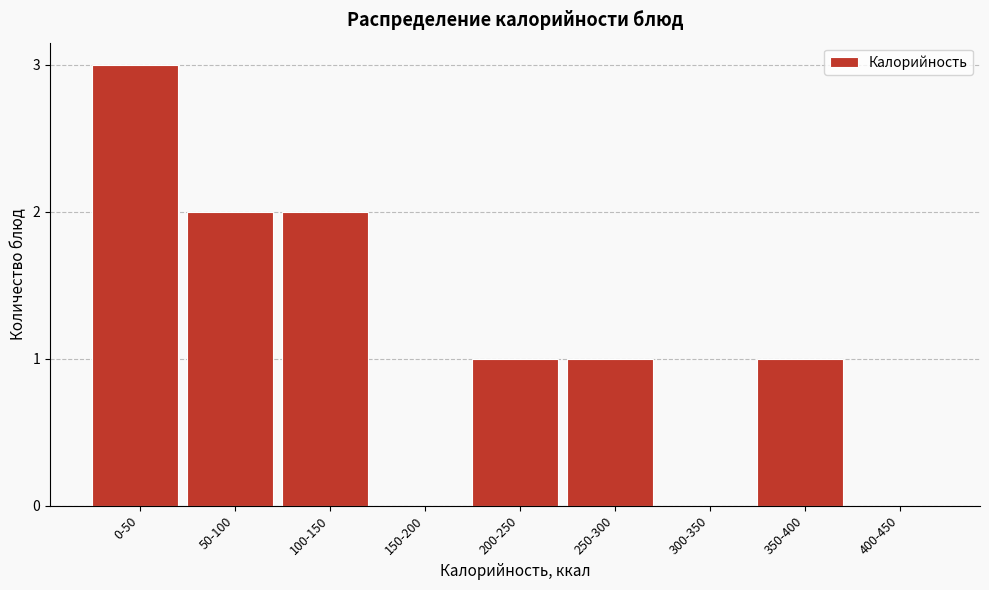

Reading right to left, what are all the values shown in this chart?

400-450=0	350-400=1	300-350=0	250-300=1	200-250=1	150-200=0	100-150=2	50-100=2	0-50=3